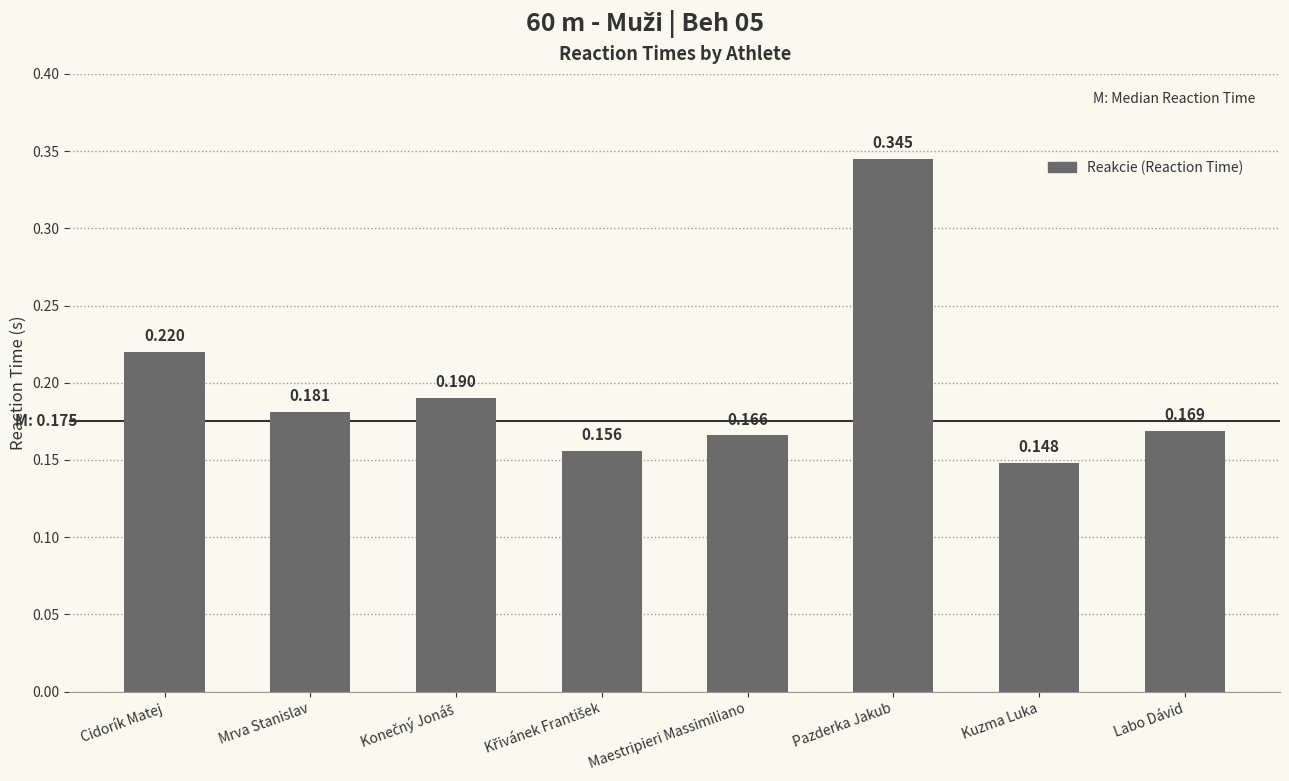

Between Cidorík Matej and Mrva Stanislav, which is larger?

Cidorík Matej